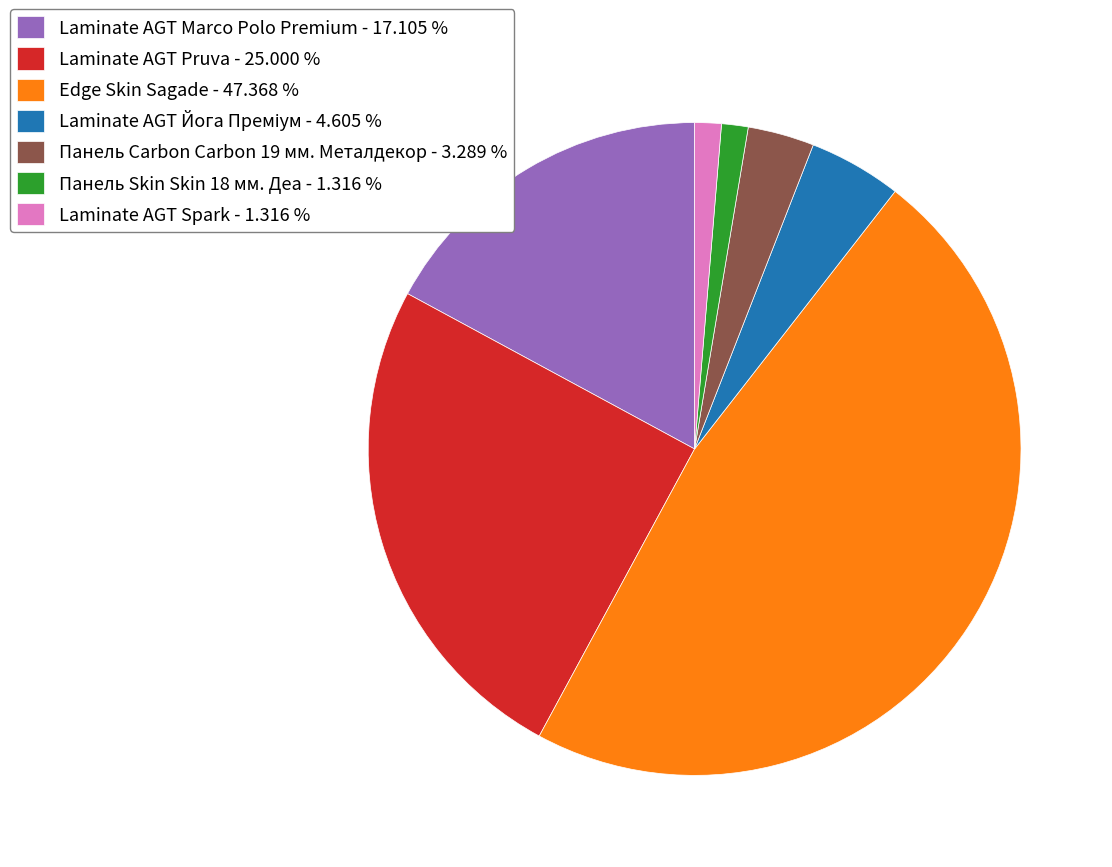

Is there a majority slice in this chart?

No